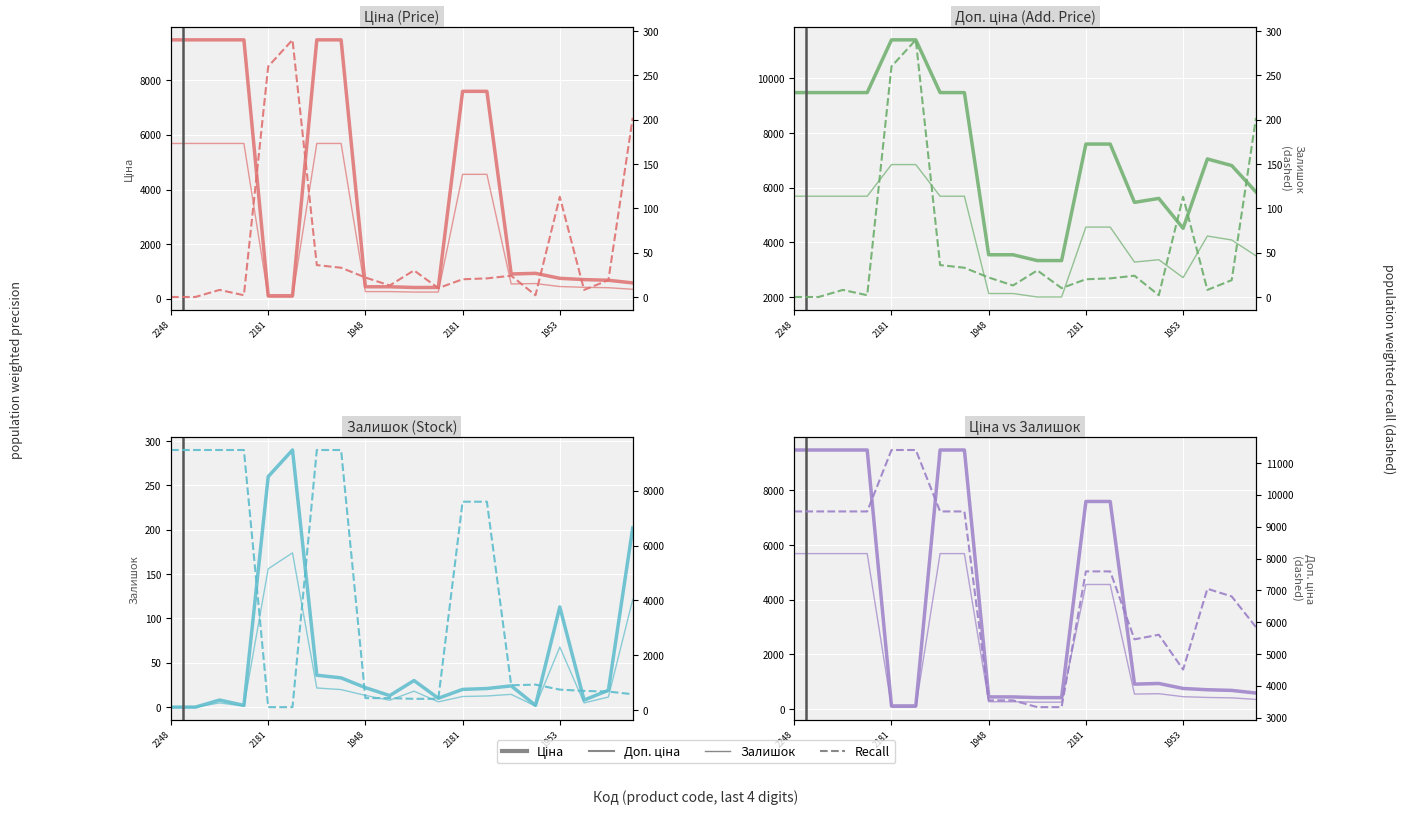

Which series has the widest spread of values?

Ціна